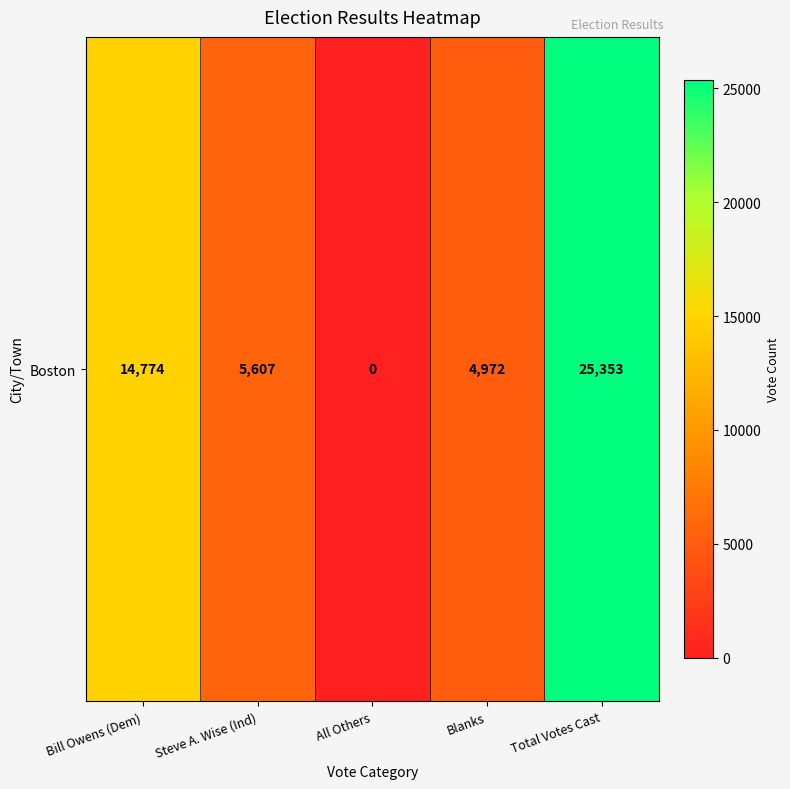

How many positive values are there?

4